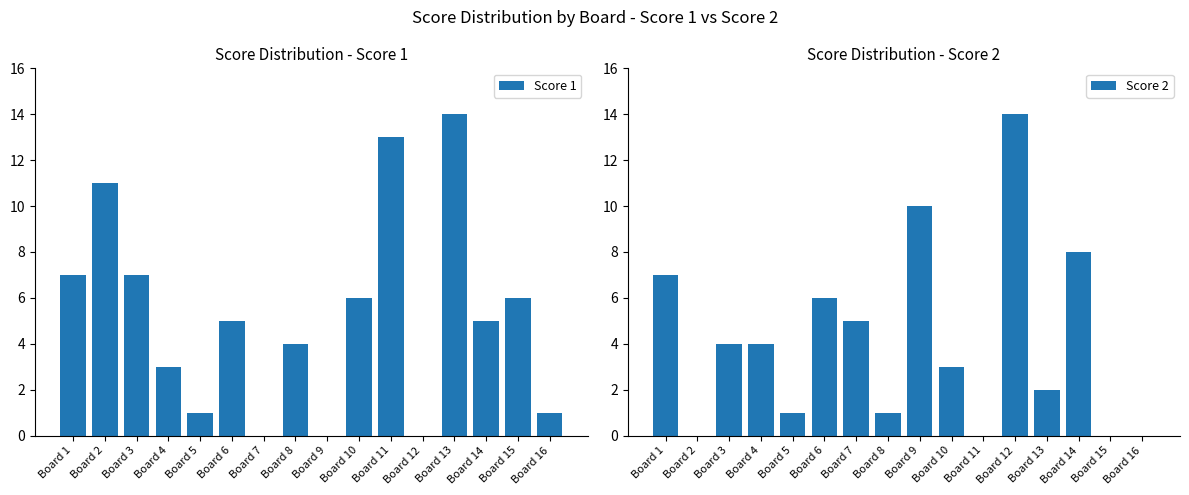

At which category is the sum across all series the highest?

Board 13